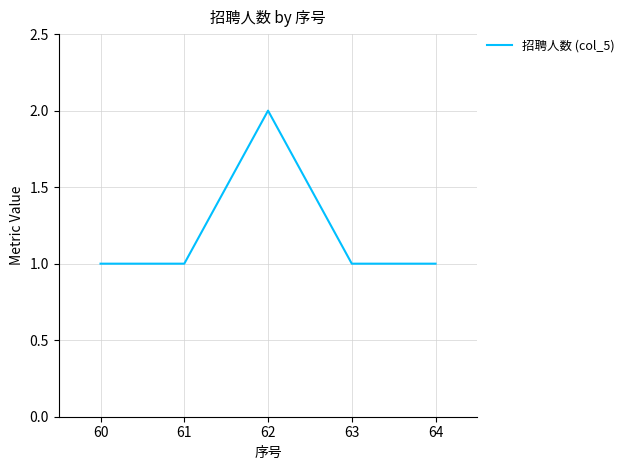

Where is the first local maximum?

62